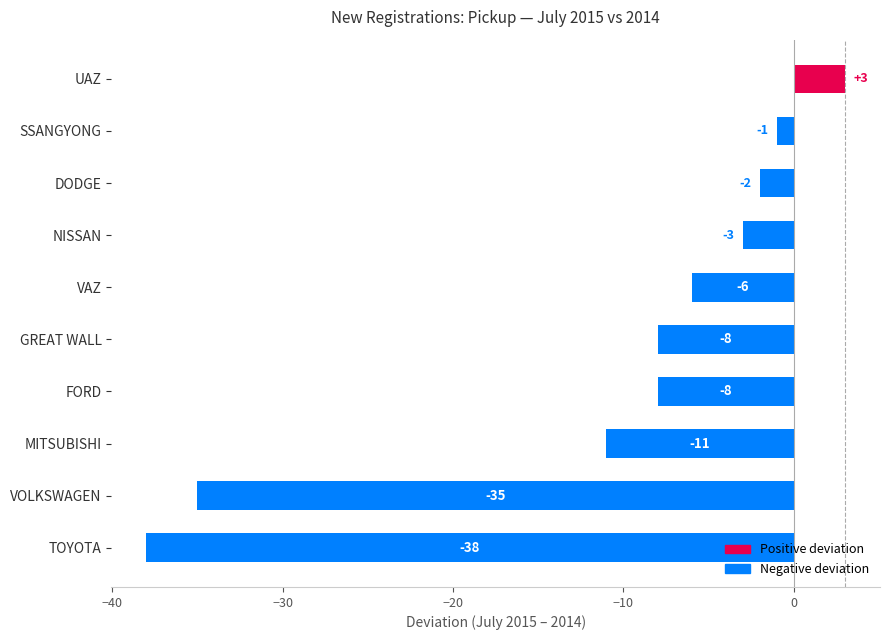

At which label is the value closest to -17?

MITSUBISHI